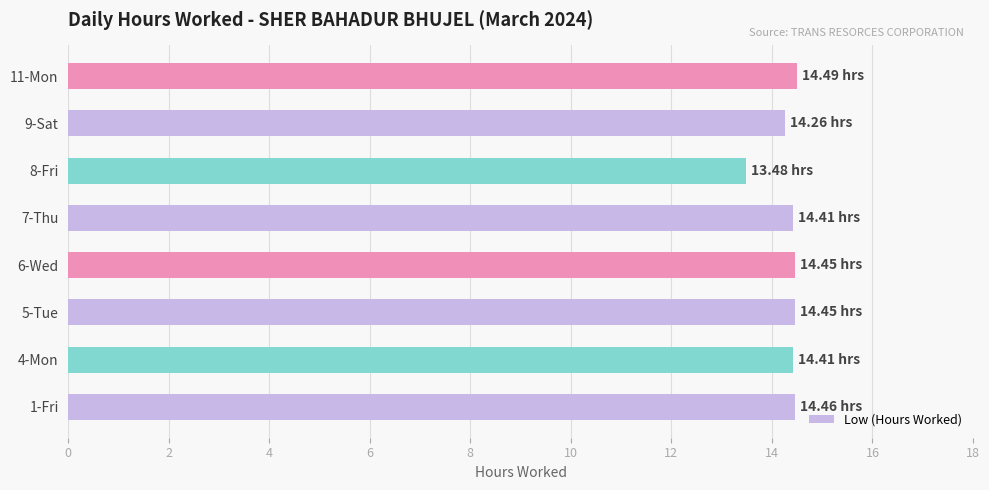

Where is the data nearest to the value 13?

8-Fri